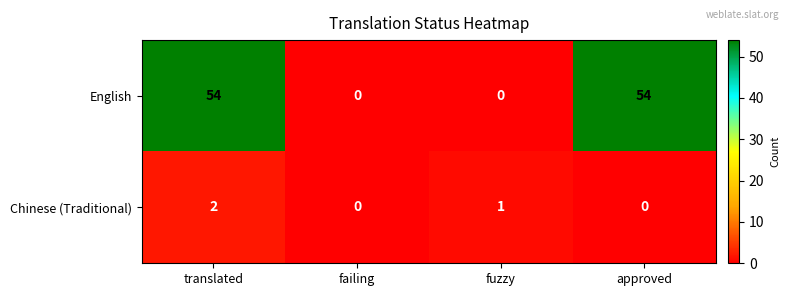

Is it true that English equals 36 at fuzzy?

False